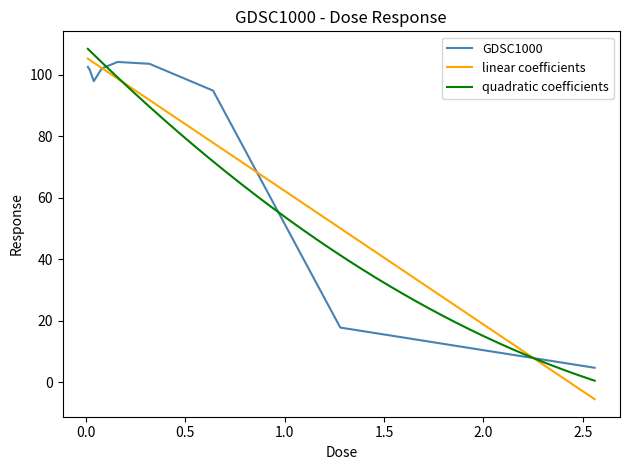

What is the average value?

81.1